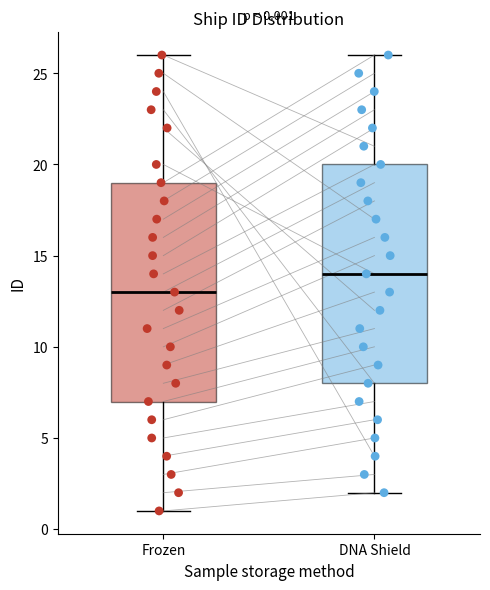

Which box's median line is the highest?

DNA Shield